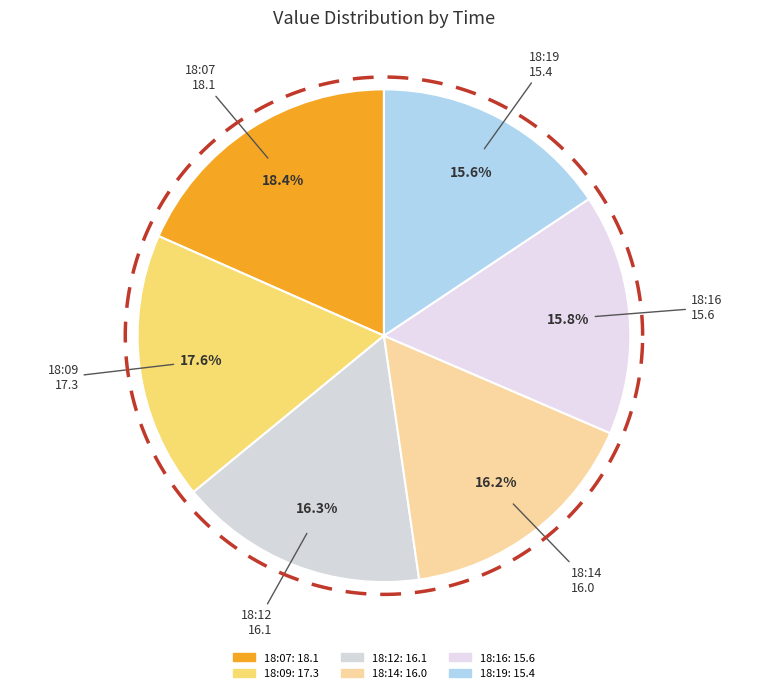

The 2018-05-16T20:16:57.269Z slice represents 16% of the pie. True or false?

True